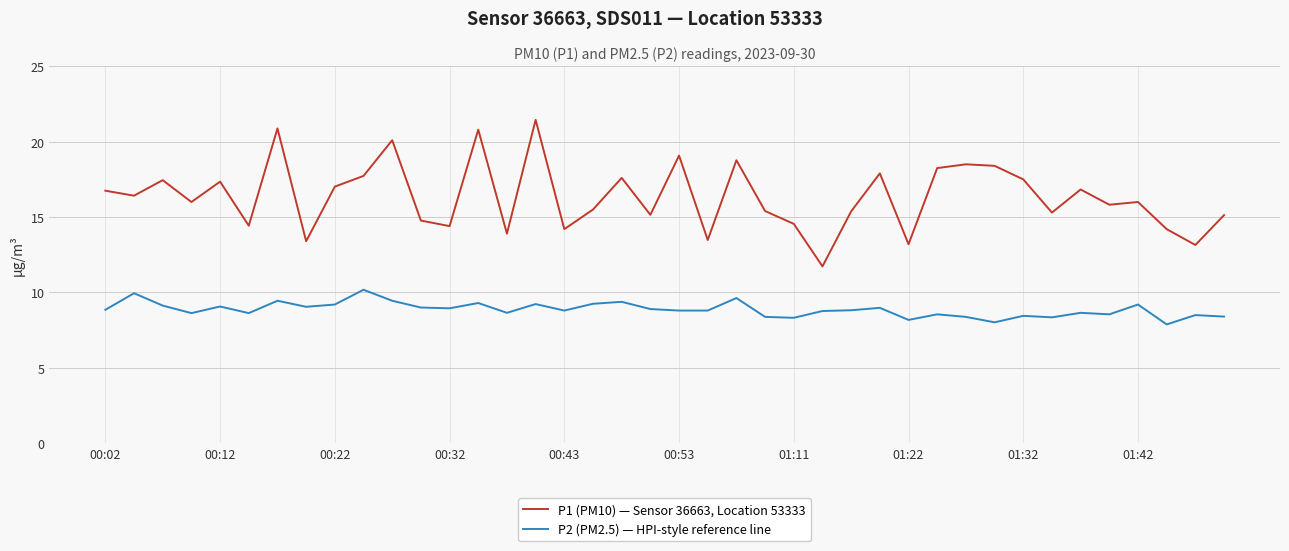

Rank the series by their average value, from lowest to highest.

P2 (PM2.5) — HPI-style reference line, P1 (PM10) — Sensor 36663, Location 53333